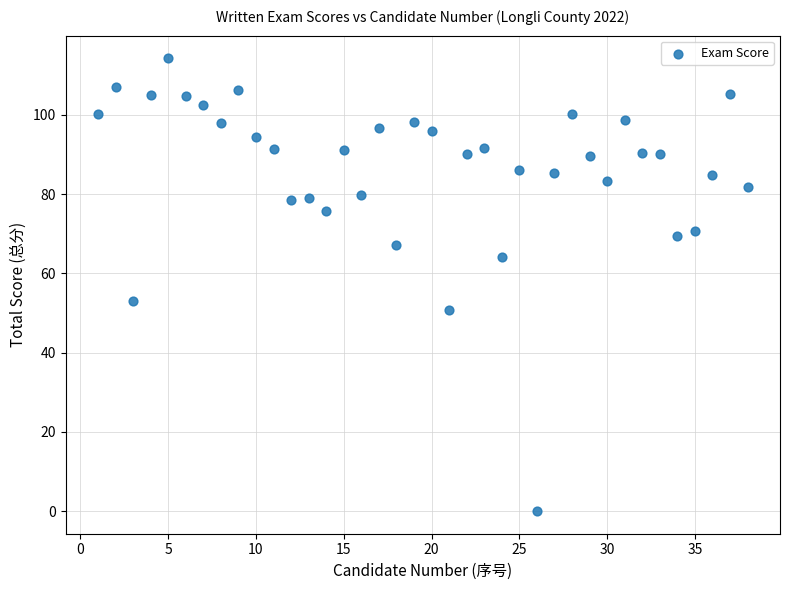

What is the range of Y values (max minus min)?

114.3